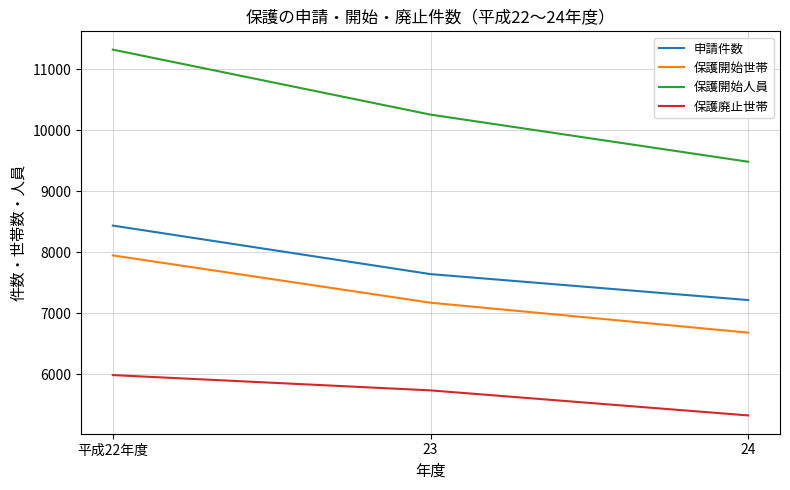

Count the 保護開始世帯 values in the range 6682 to 7949.

3